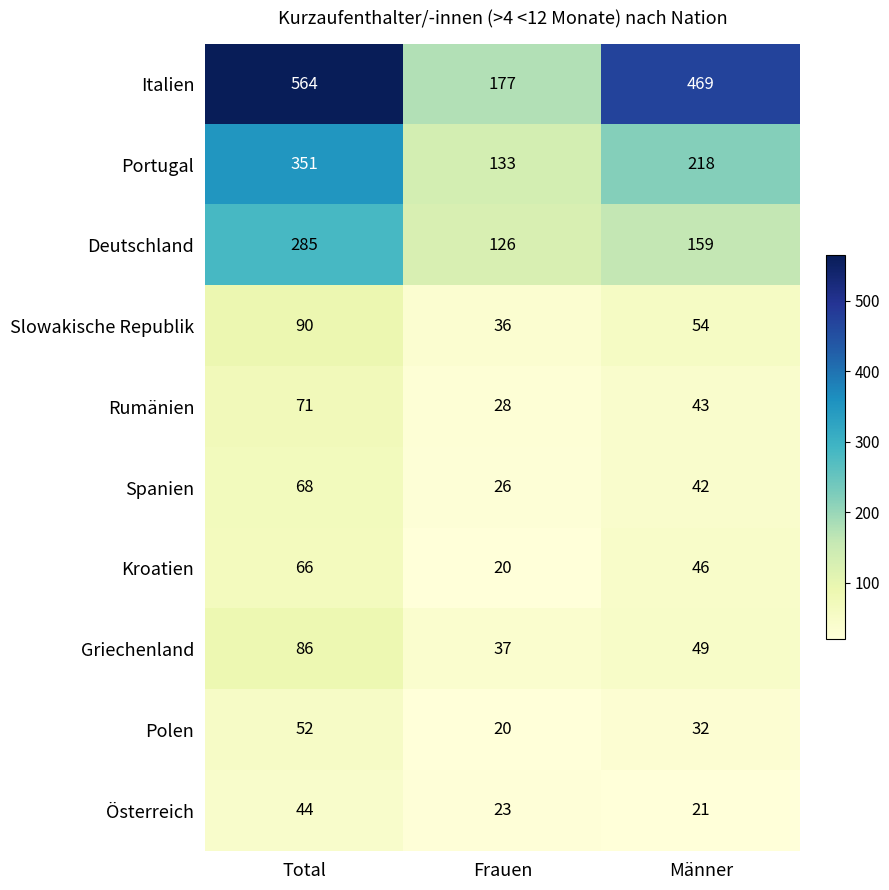

The Rumänien series shows 43 at Männer. True or false?

True